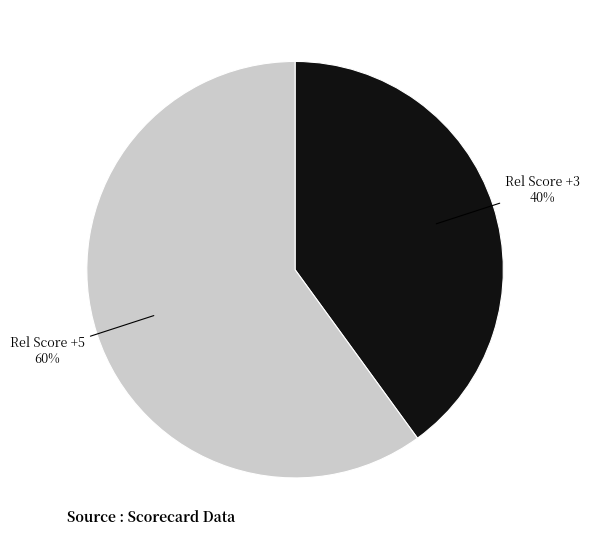

To the nearest percent, what is the average slice percentage?

50%